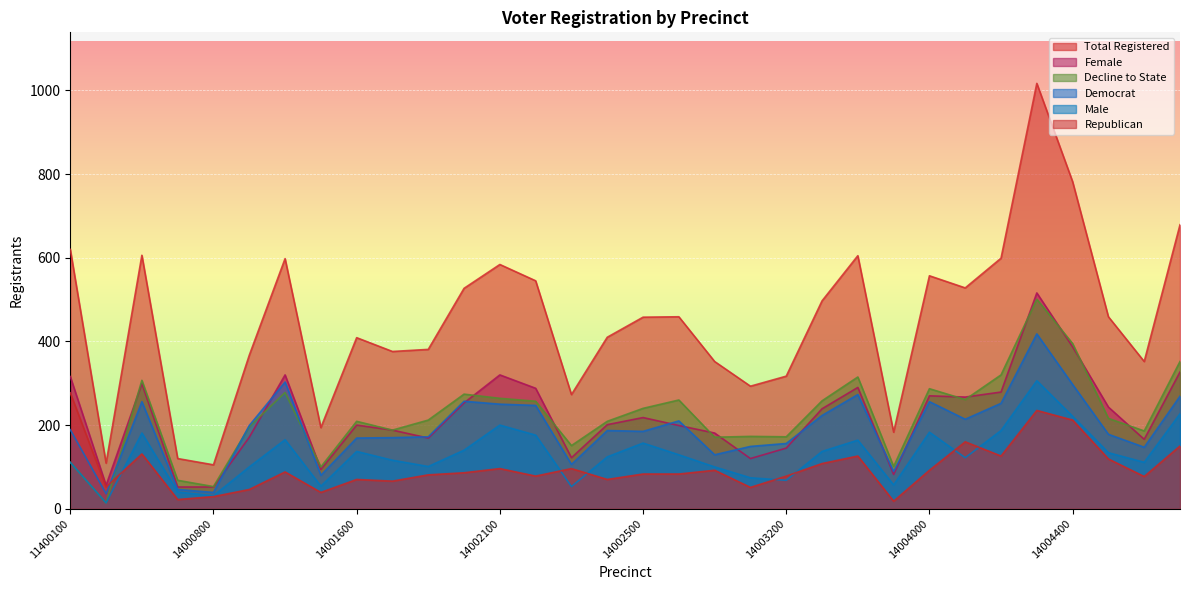

What is the difference between the maximum and minimum values in the dem series?

382